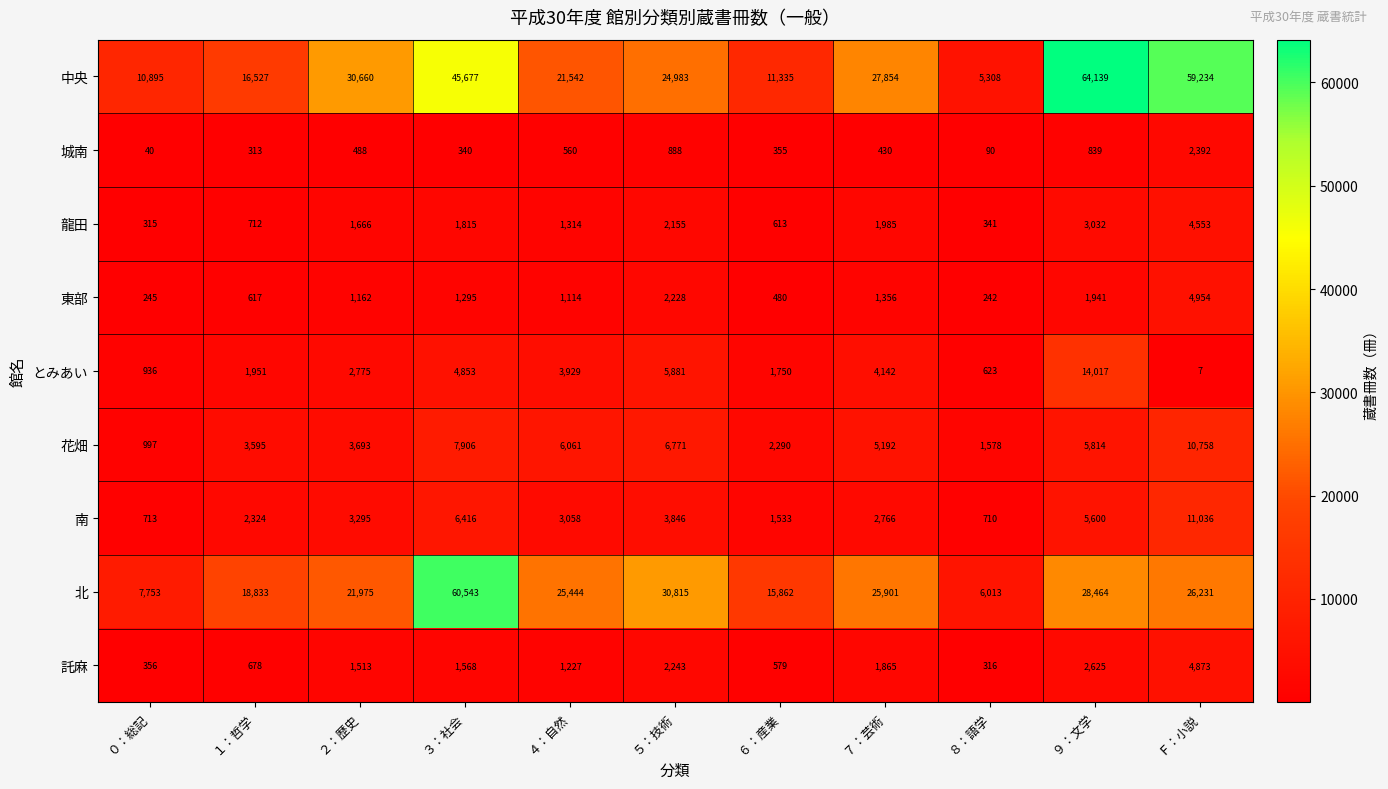

At how many categories does at least one series exceed 62495?

1